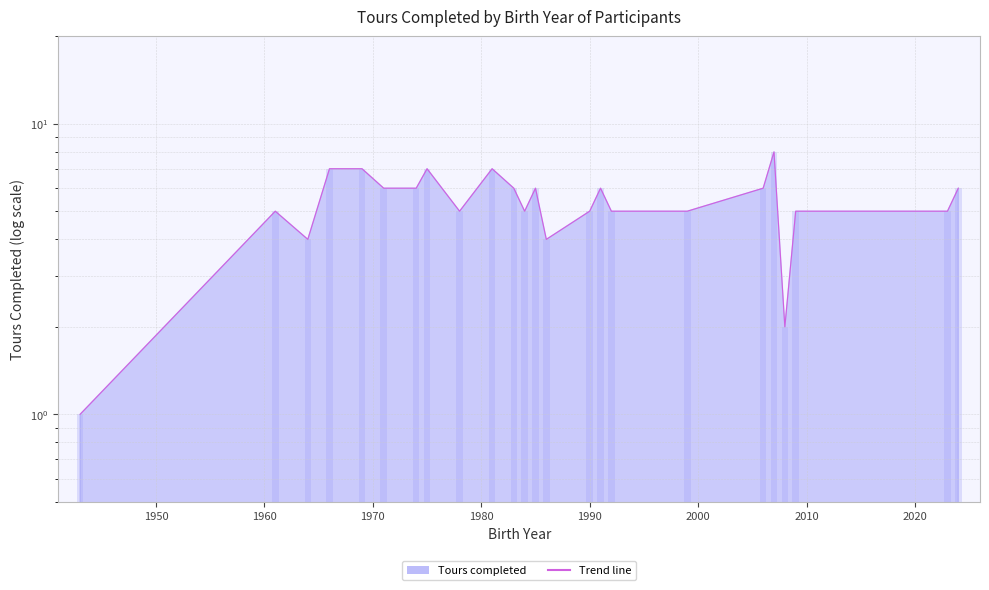

What is the smallest value displayed?

1